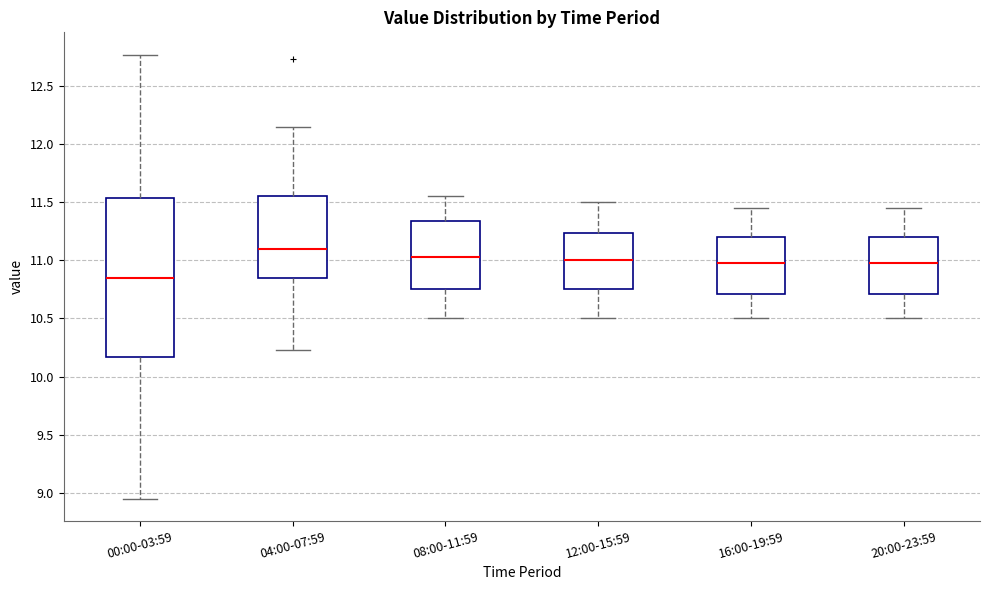

Which box is the tallest, from its lower edge to its upper edge?

00:00-03:59